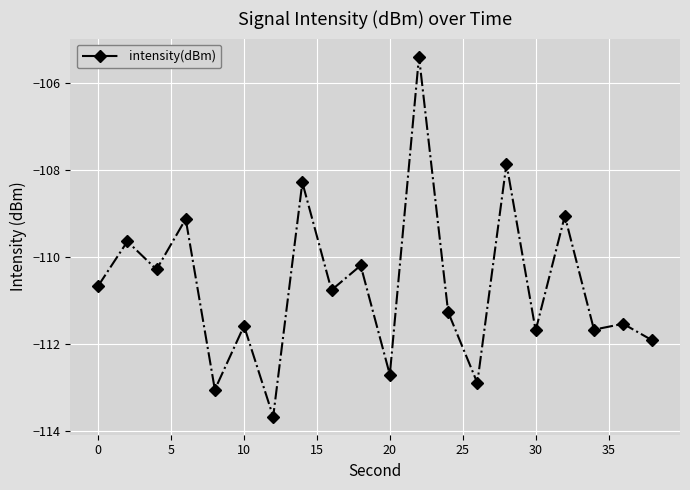

Reading left to right, what are all the values shown in this chart?

-110.7	-109.6	-110.3	-109.1	-113.0	-111.6	-113.7	-108.3	-110.8	-110.2	-112.7	-105.4	-111.3	-112.9	-107.9	-111.7	-109.1	-111.7	-111.5	-111.9